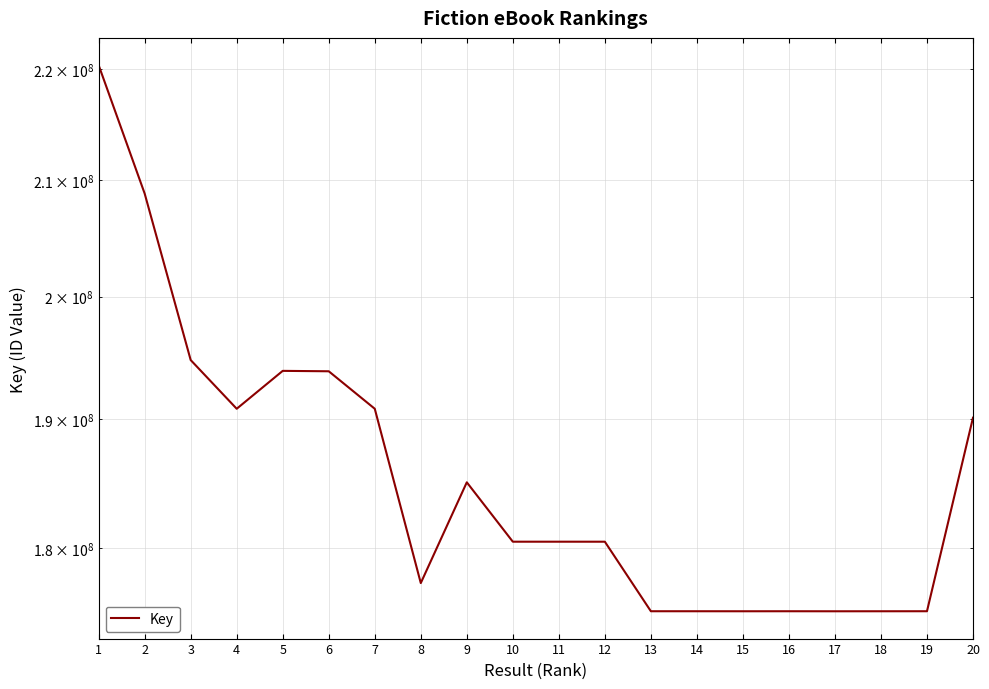

True or false: the data shows 175302493 at 18.

True